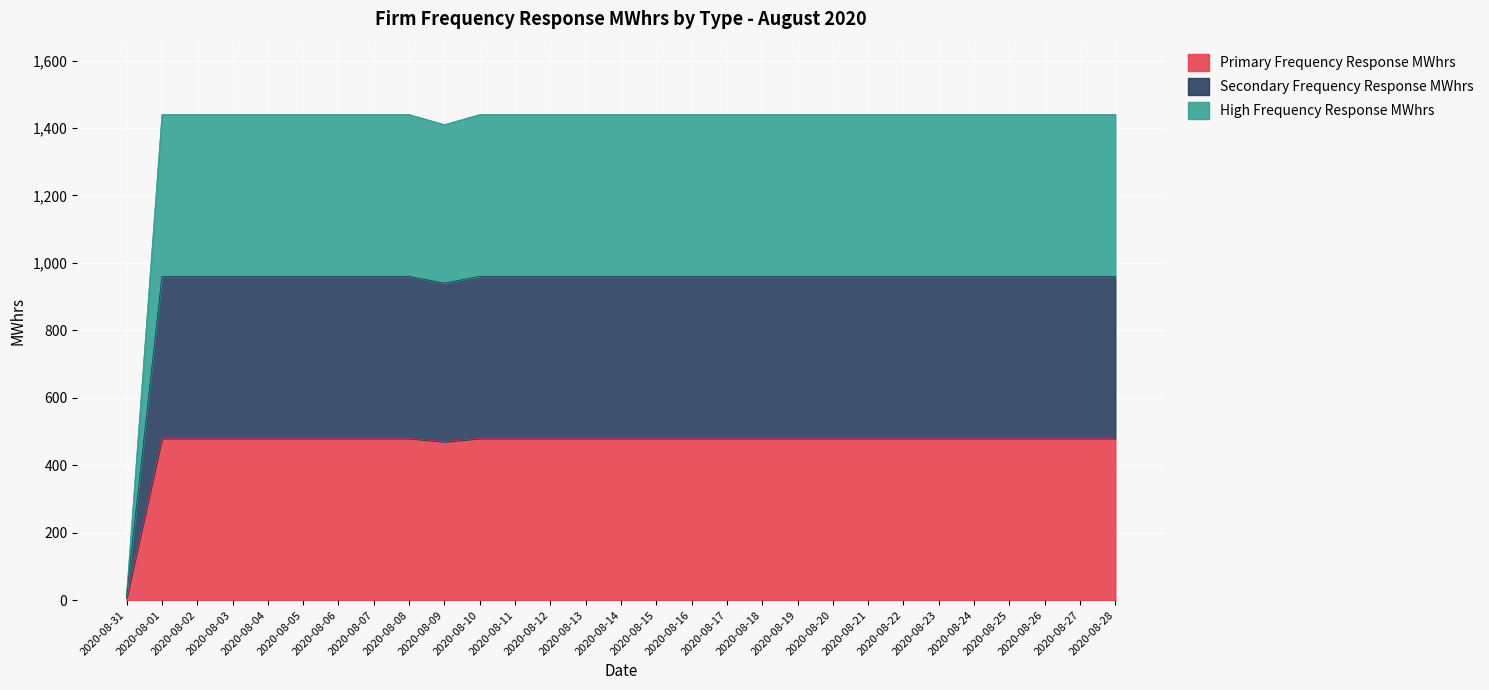

Which category has the lowest value in the Secondary Frequency Response MWhrs series?

2020-08-31